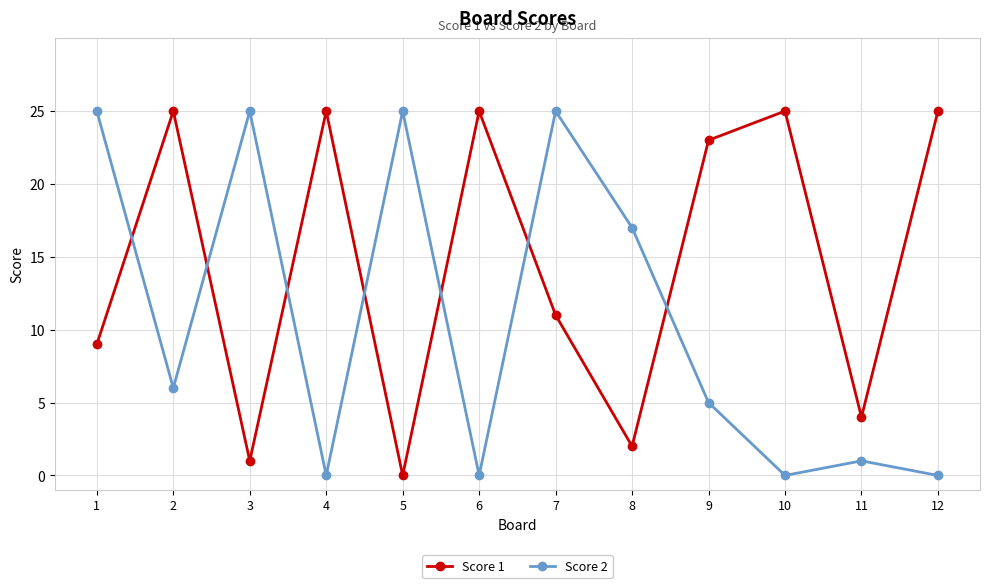

What is the sum of the Score 1 values at 8 and 7?

13